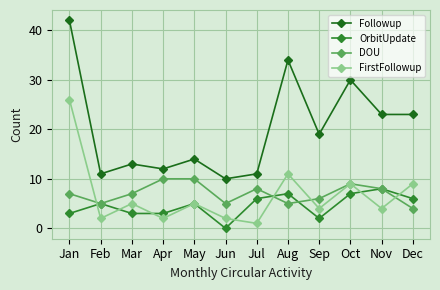

How many data points does each series have?

12